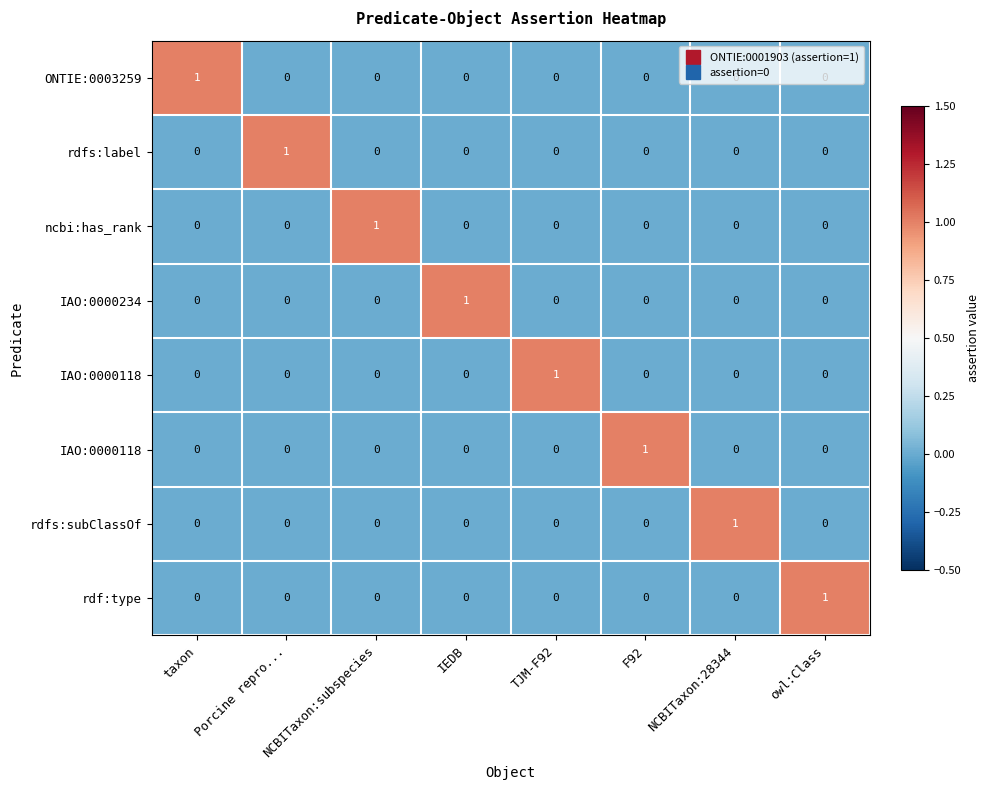

Between taxon and F92, which is larger?

taxon